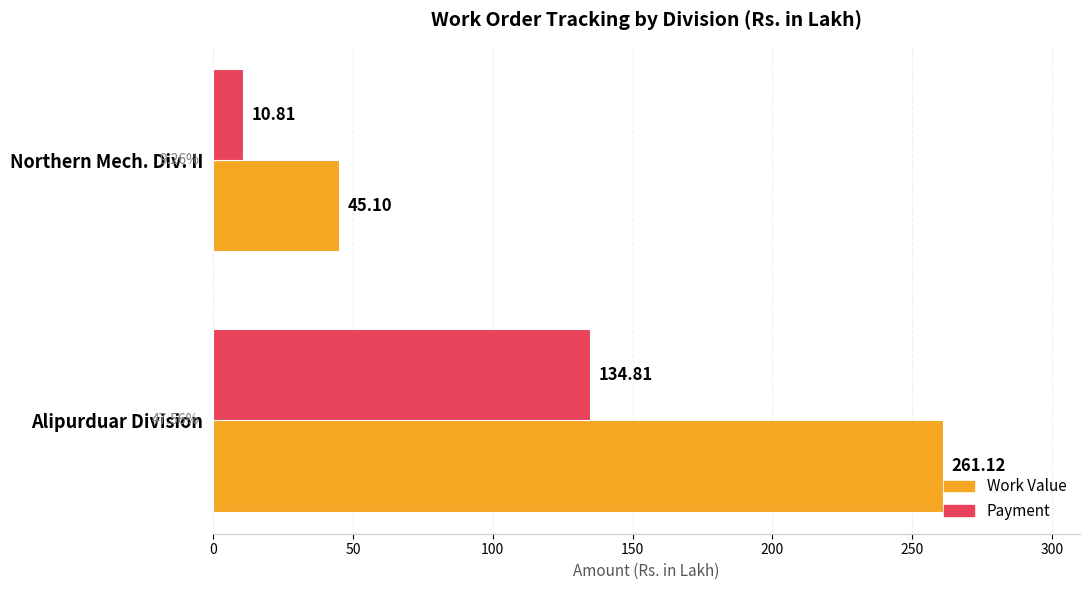

How many data points in Work Value are above 261?

1